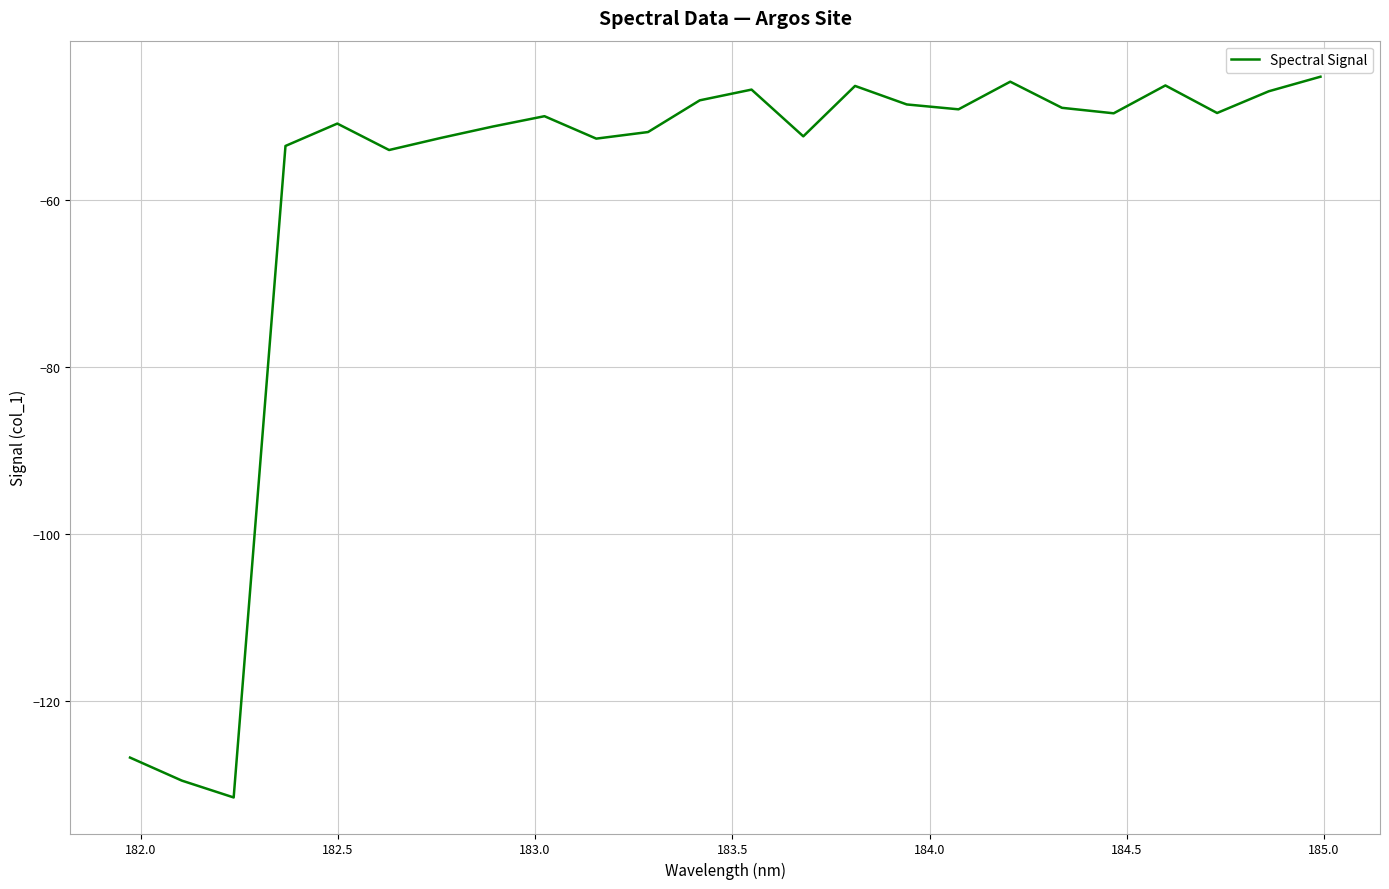

What is the minimum value shown in the chart?

-131.5